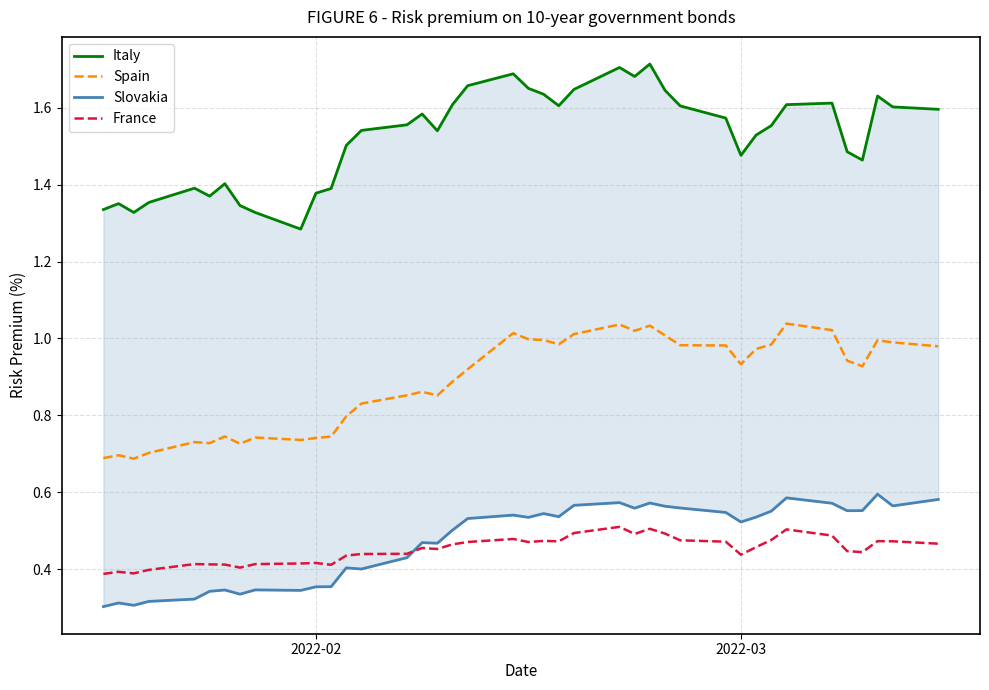

True or false: France and Spain intersect in this chart.

False